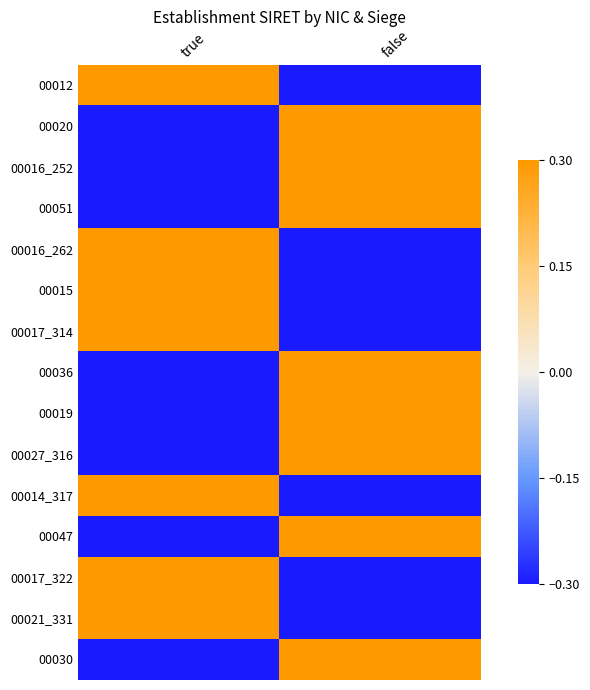

Which label corresponds to the smallest value in the chart?

false